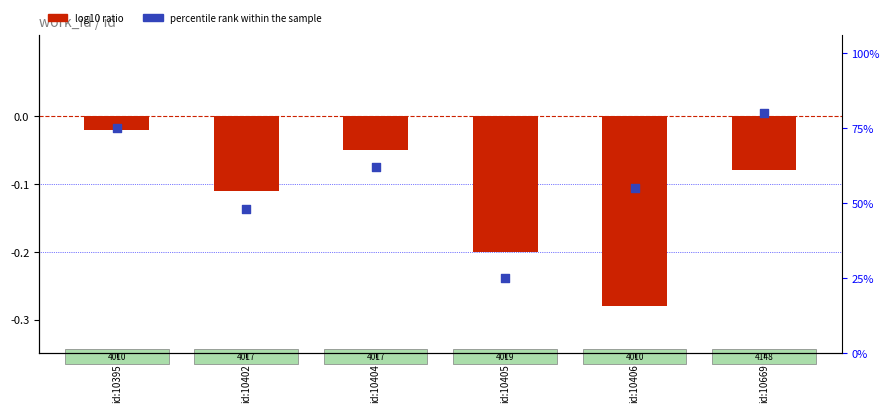

What are all the series names shown in the legend?

log10 ratio, percentile rank within the sample